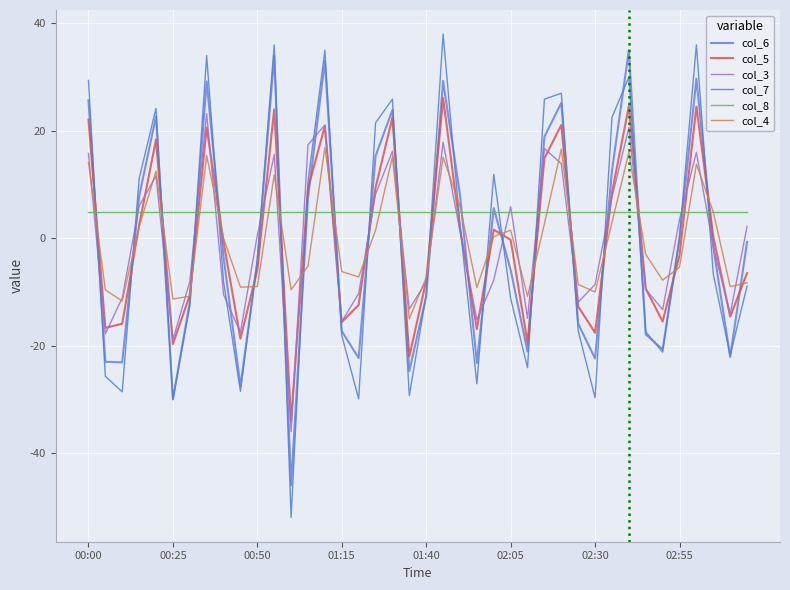

Does the chart have visible grid lines?

Yes